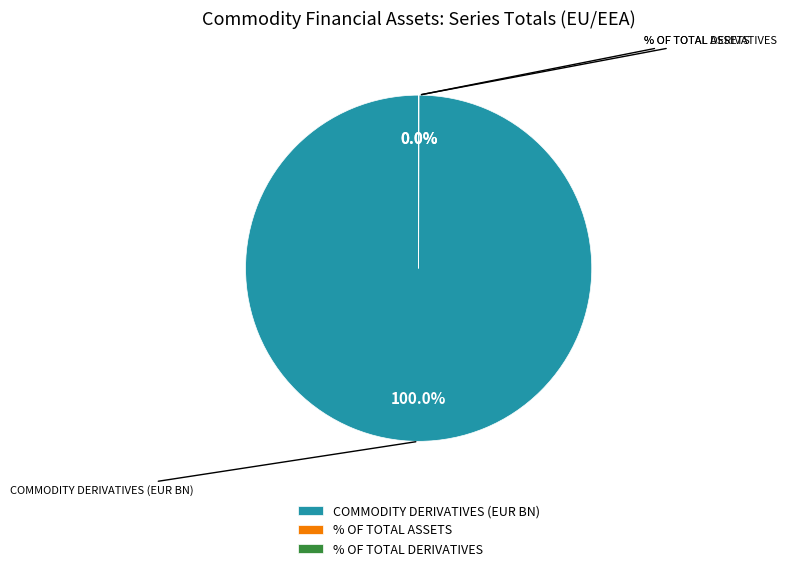

Is there a majority slice in this chart?

Yes